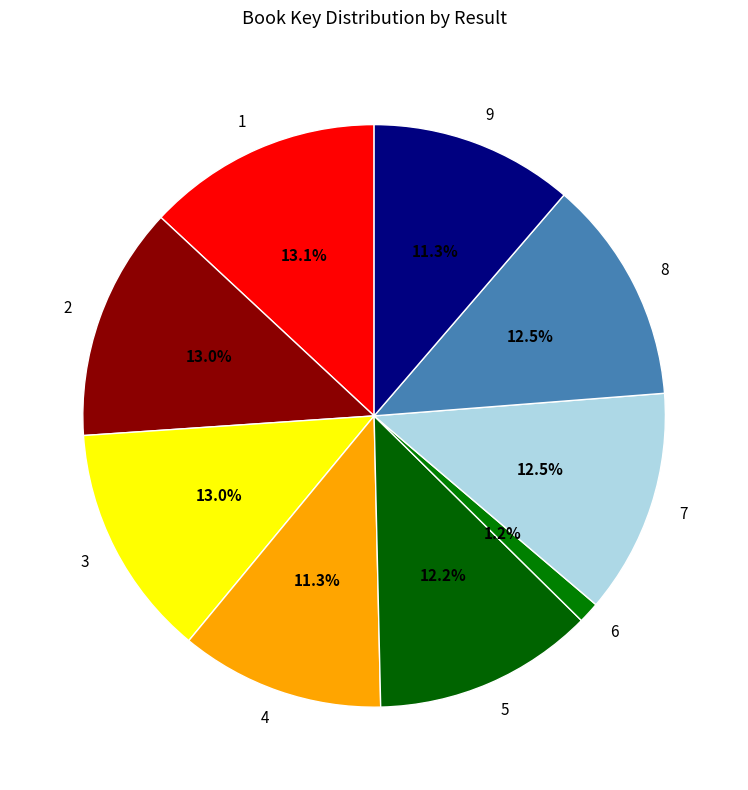

To the nearest percent, what is the difference between the 9 and 3 slice percentages?

2%